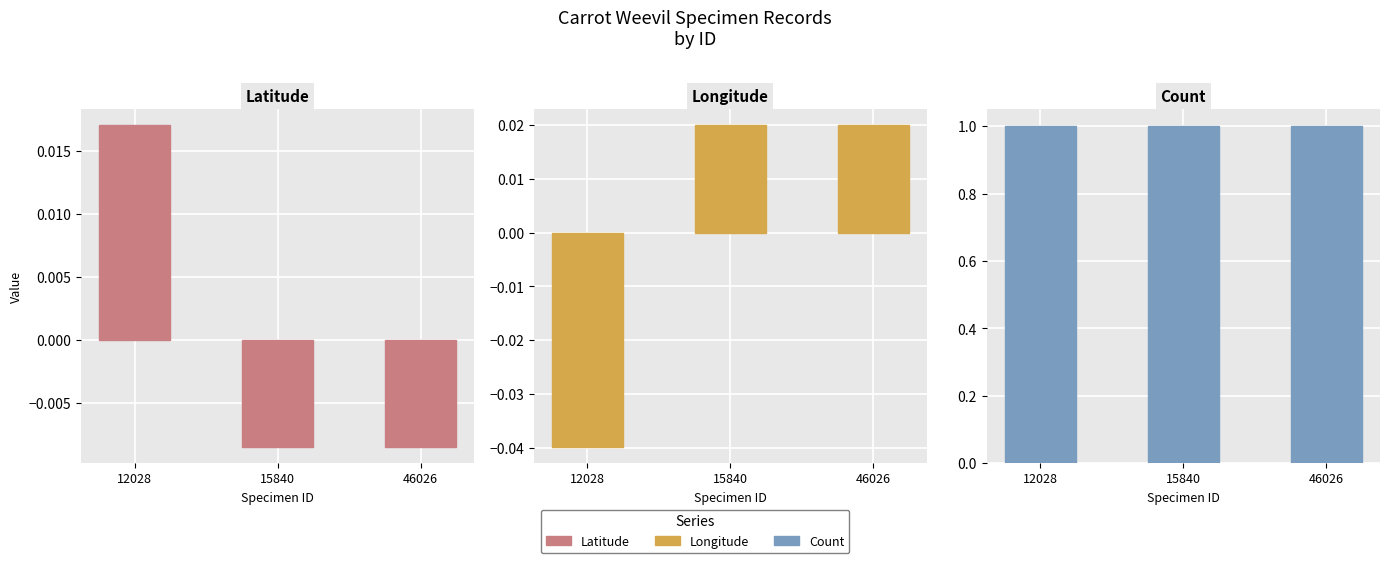

Which series has the largest total across all categories?

Count